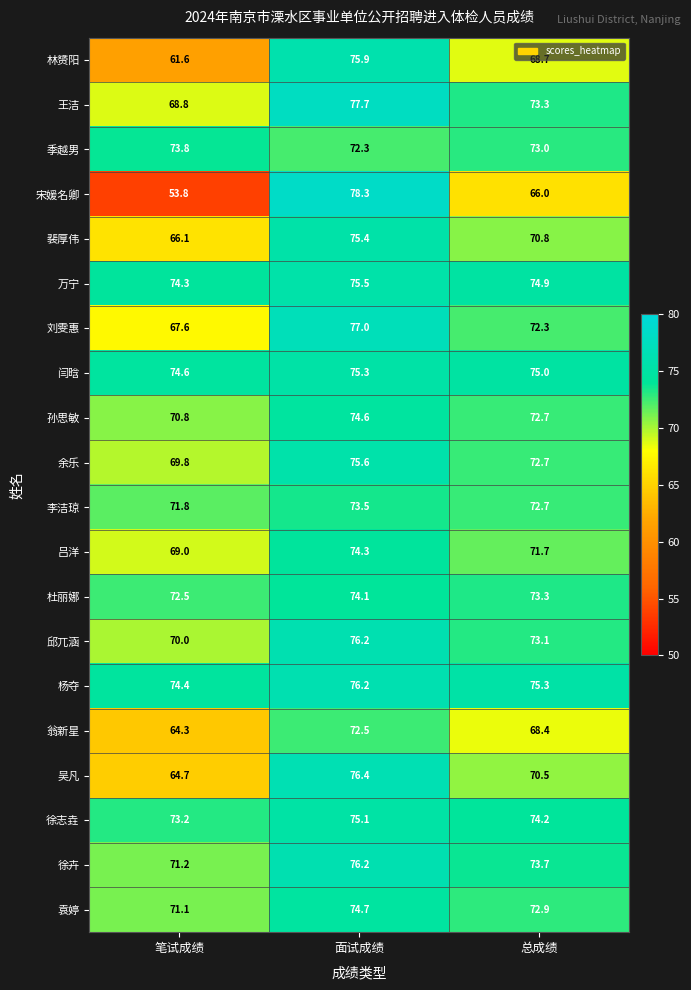

What is the difference between the maximum and minimum values in the 李洁琼 series?

1.7